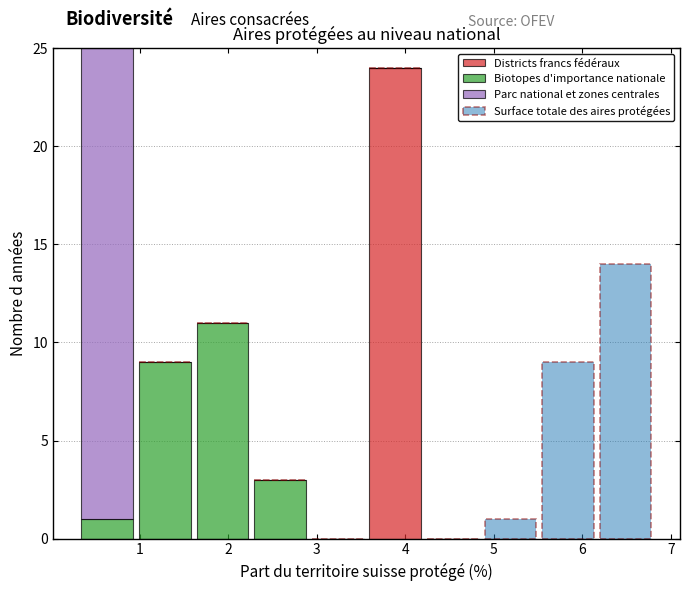

Reading left to right, list every stacked bar in this chart as the range it spans on the x-axis followed by its total height. Neither the bar edges nor the heights are printed on the chart, so give them approximately, as read against the axes.

0.3 to 1.0: 25
1.0 to 1.6: 9
1.6 to 2.3: 11
2.3 to 2.9: 3
2.9 to 3.6: 0
3.6 to 4.2: 24
4.2 to 4.9: 0
4.9 to 5.5: 1
5.5 to 6.2: 9
6.2 to 6.8: 14